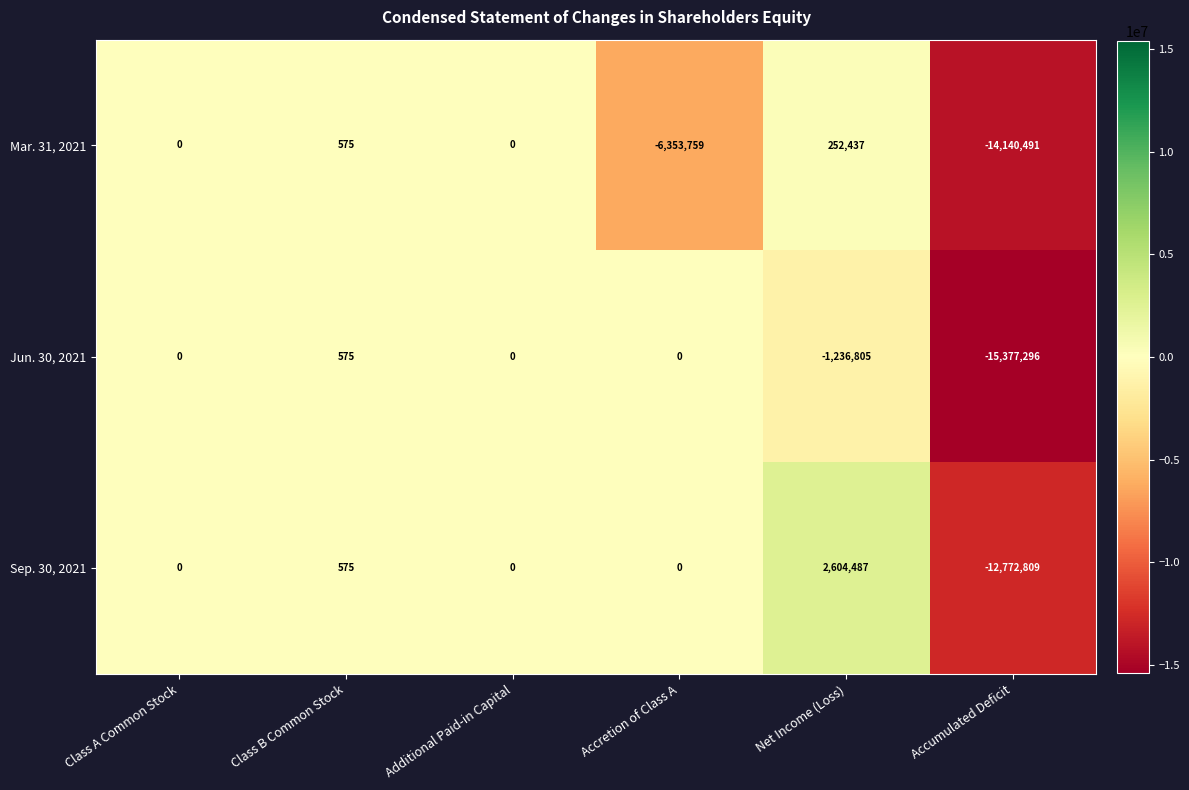

Read the Mar. 31, 2021 value at Net Income (Loss).

252437